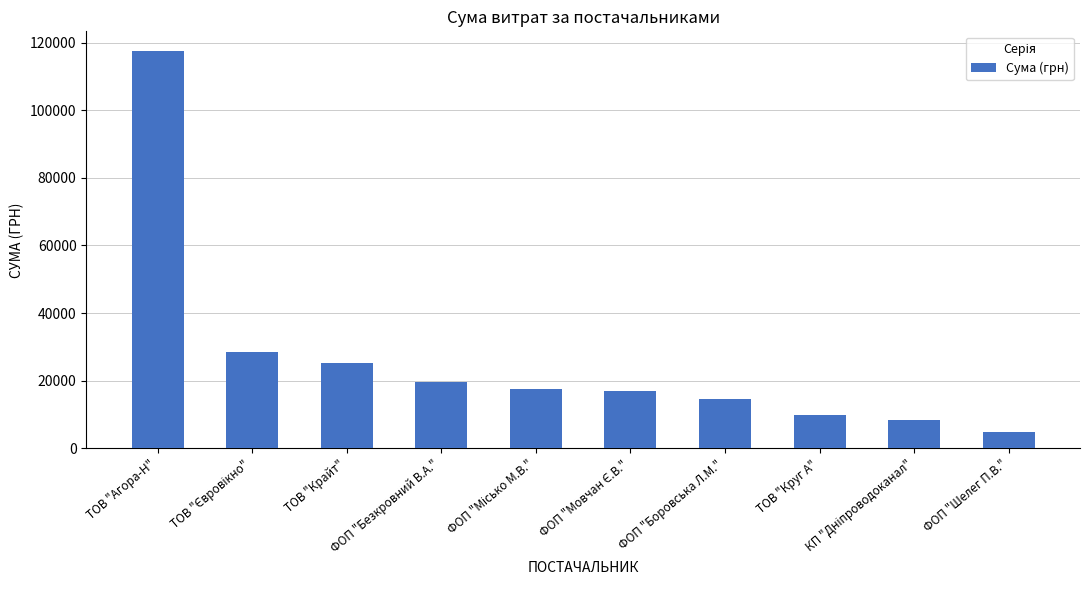

Reading left to right, extract all data points from this chart.

117433.4	28623.0	25385.6	19616.6	17579.0	17001.0	14688.8	9908.9	8461.0	4879.0